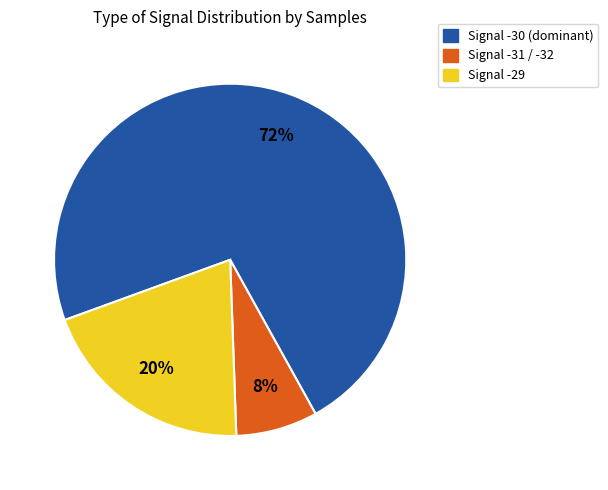

Which slice is the smallest?

Signal -31 / -32